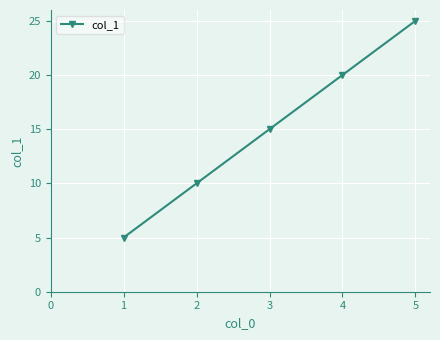

Rank the categories by value from lowest to highest.

1, 2, 3, 4, 5